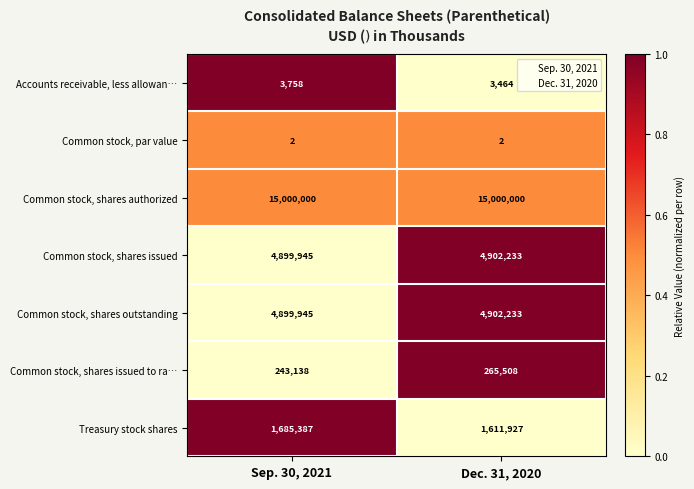

Count the number of data series in this chart.

7